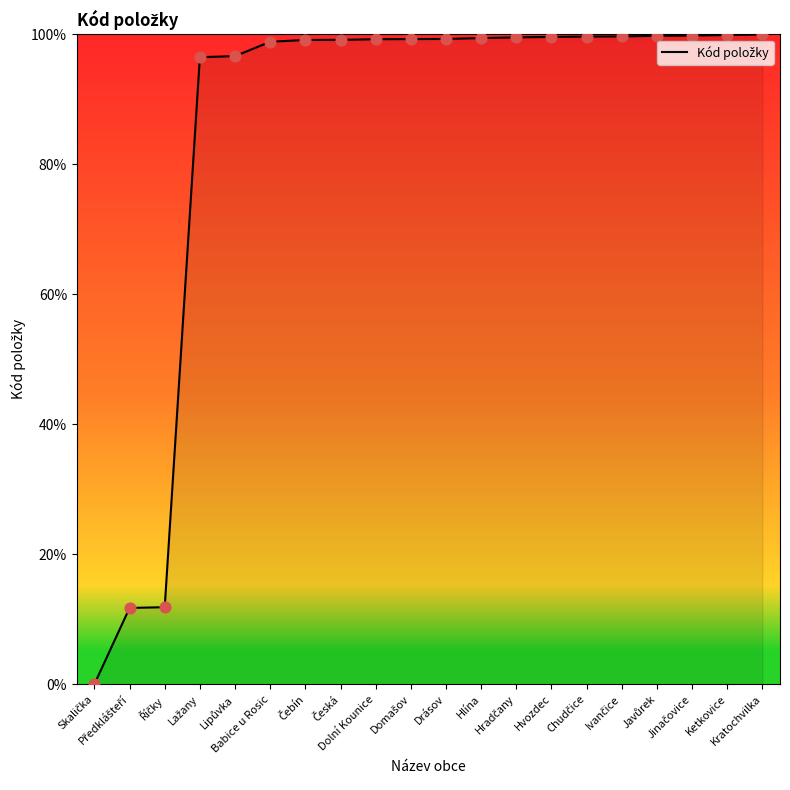

What is the greatest value displayed?

100.0